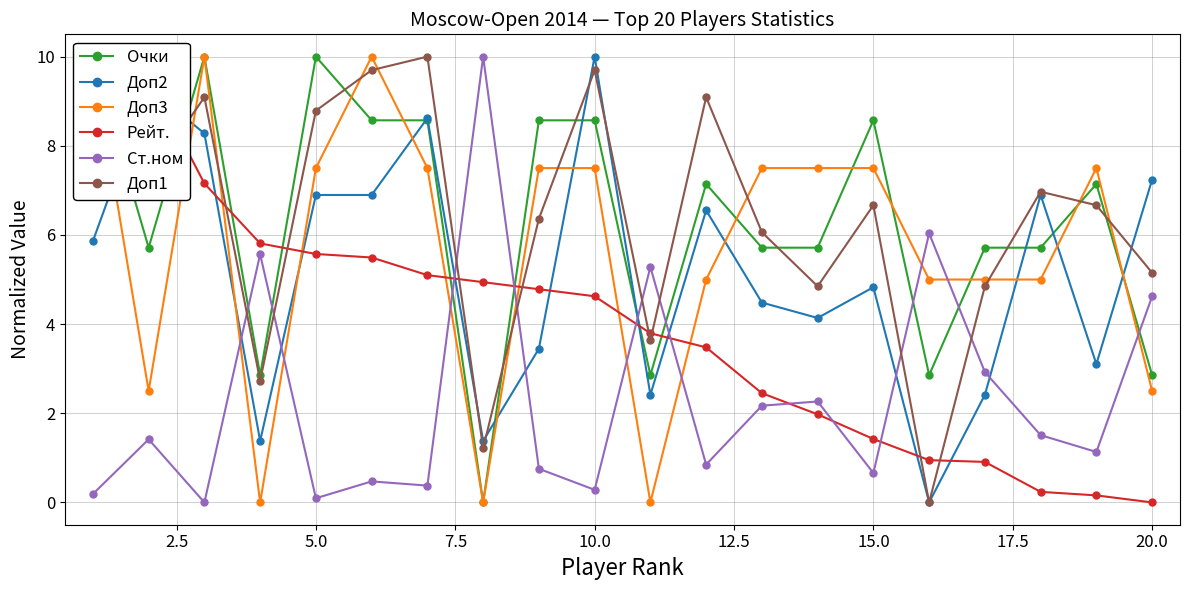

In Доп2, how many points are higher than both neighbors (excluding endpoints)?

6